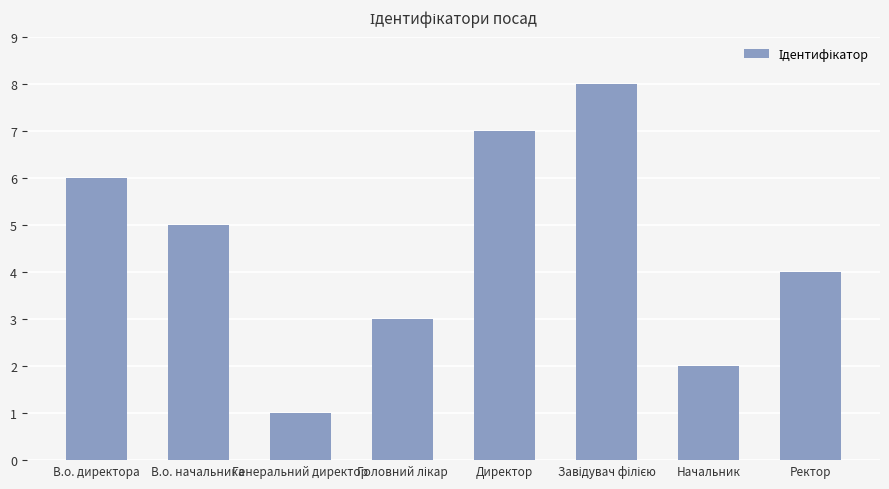

How many values are below 5?

4